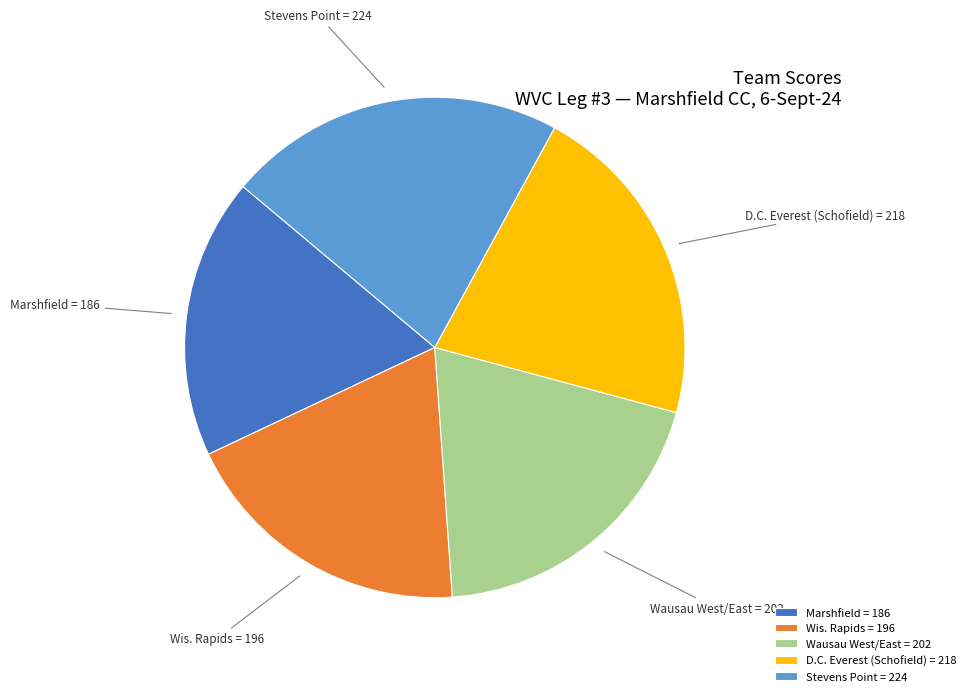

What is the smallest slice in the pie chart?

Marshfield